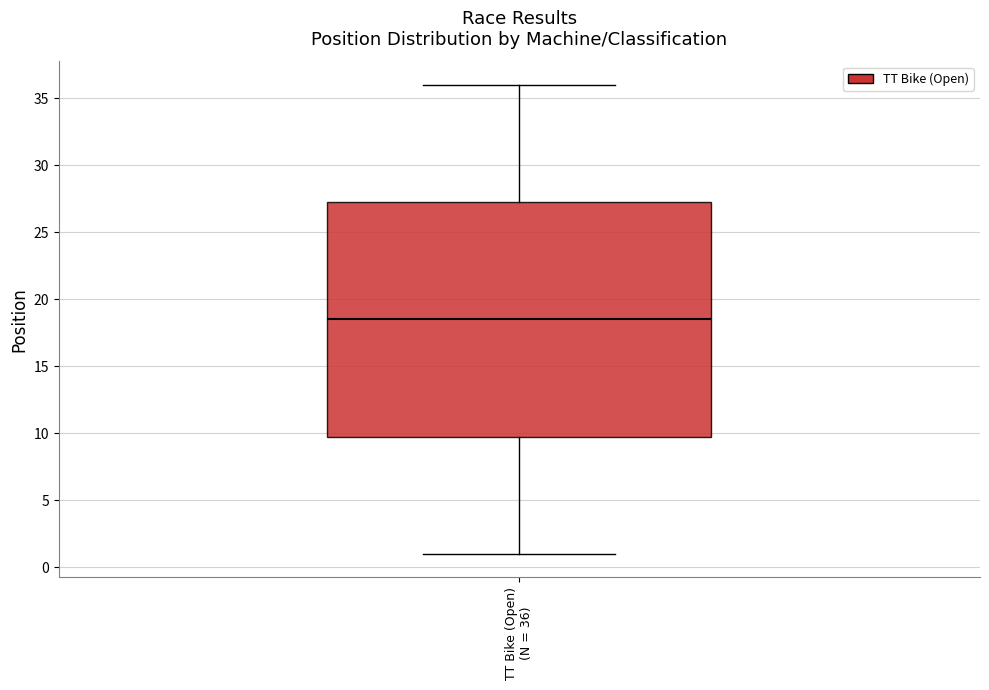

Where does the upper whisker of the box for TT Bike (Open) (N = 36) end on the y-axis? The values are not printed on the chart, so give them approximately, as read against the axis.

36.0